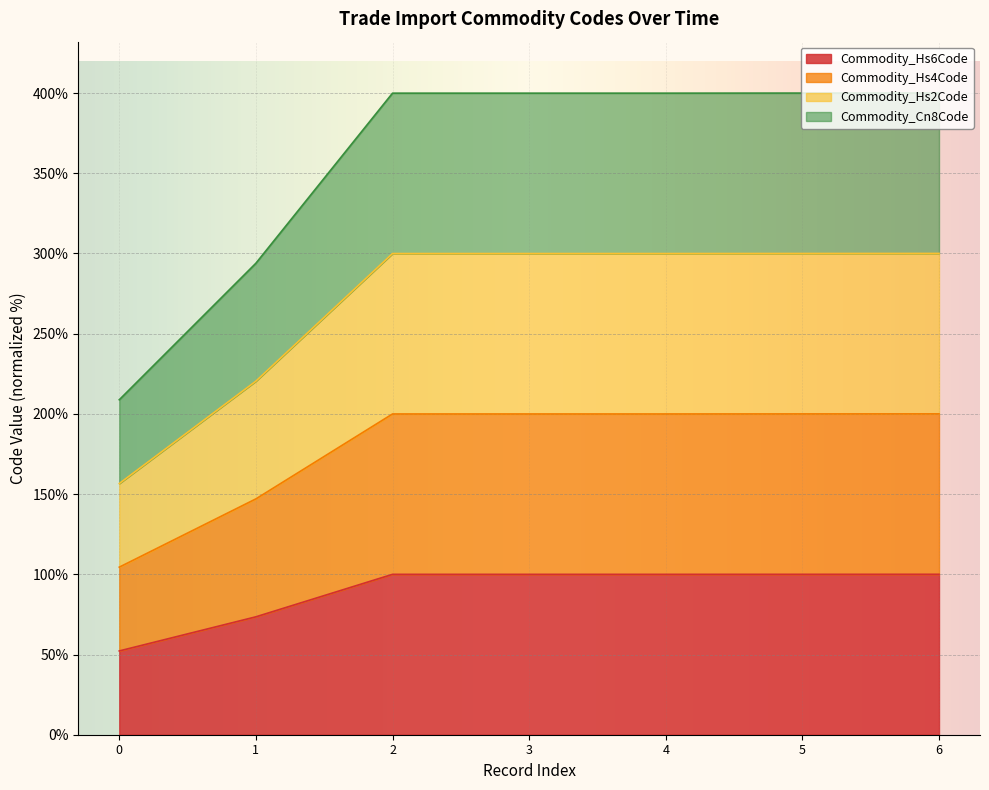

The value of Commodity_Hs6Code at 6 is 100.0. True or false?

True